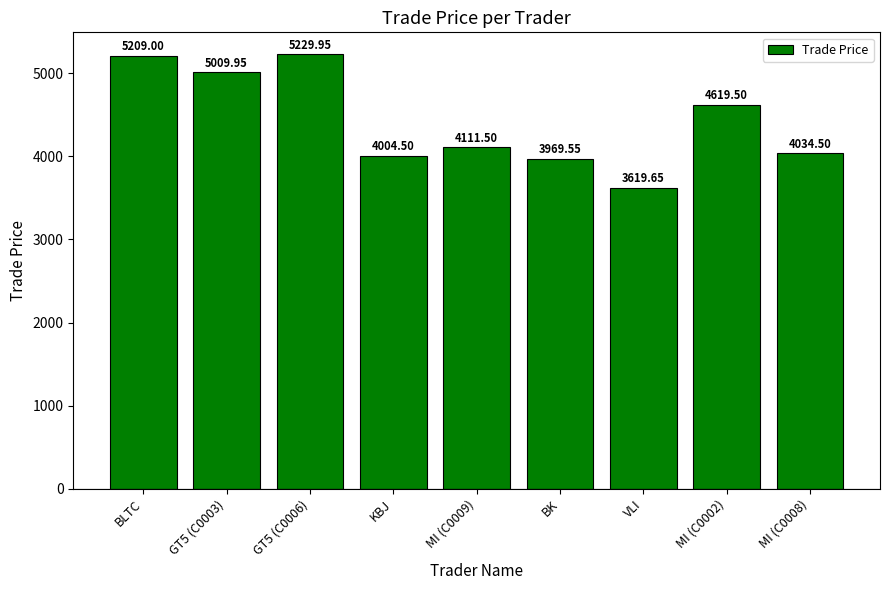

List the labels in order of value, smallest first.

VLI, BK, KBJ, MI (C0008), MI (C0009), MI (C0002), GT5 (C0003), BLTC, GT5 (C0006)